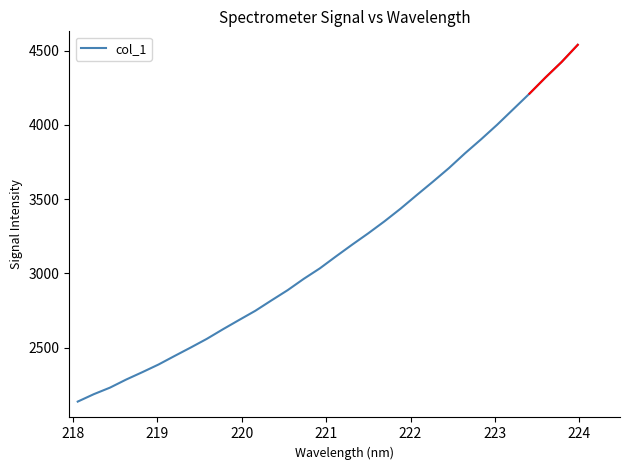

True or false: the data has more than 0 interior local peaks.

False